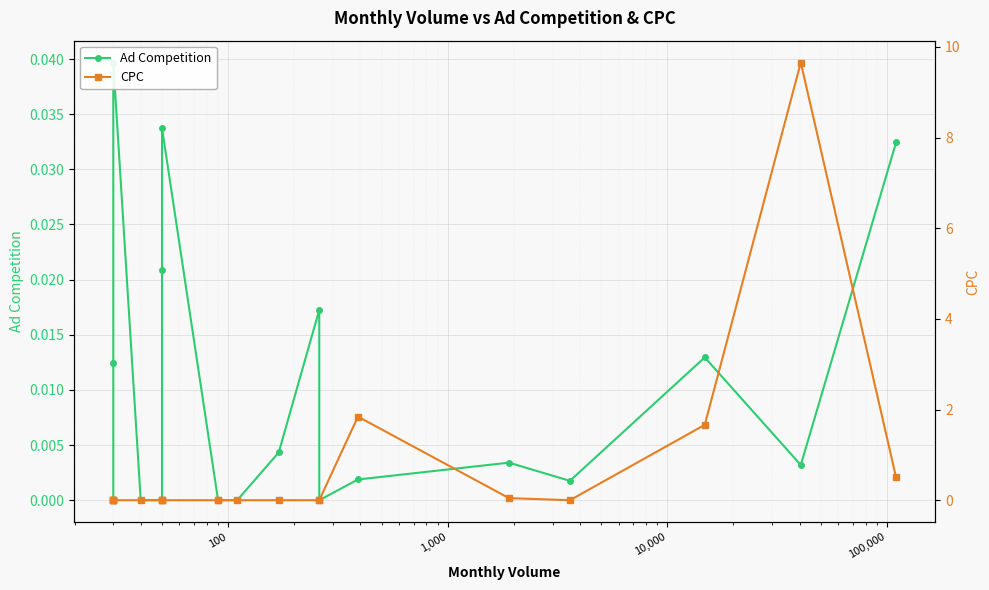

List the series in order of their overall mean, highest first.

CPC, Ad Competition